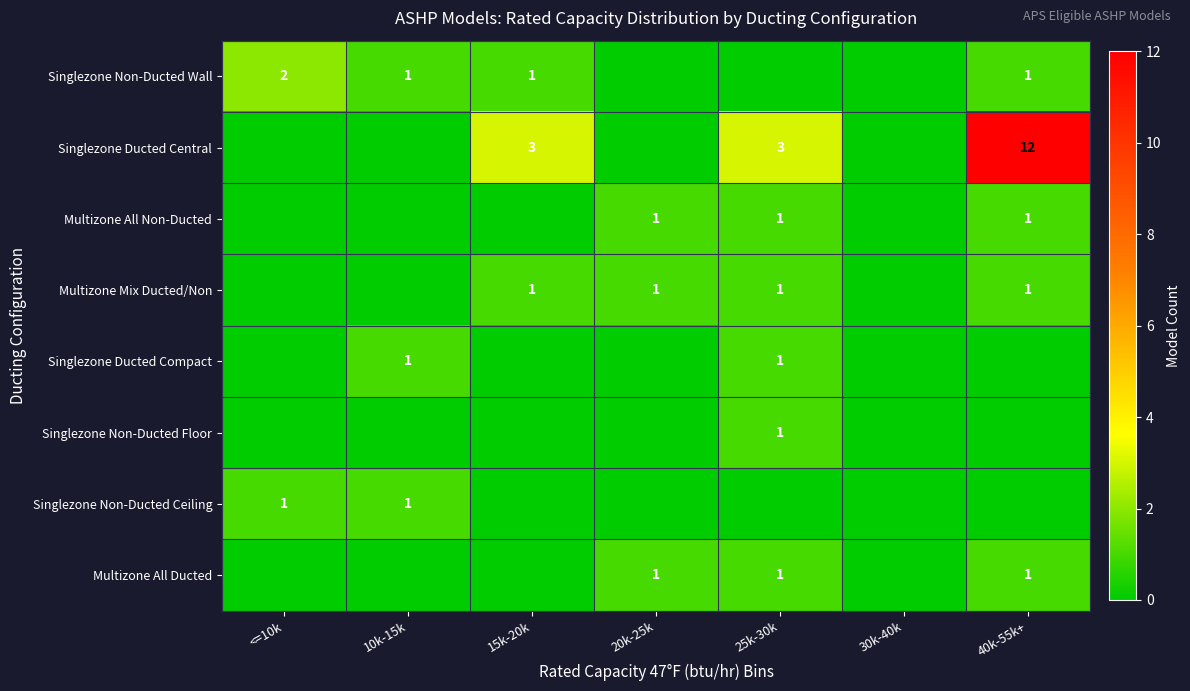

Is it true that Singlezone Ducted Central equals 5 at 15k-20k?

False